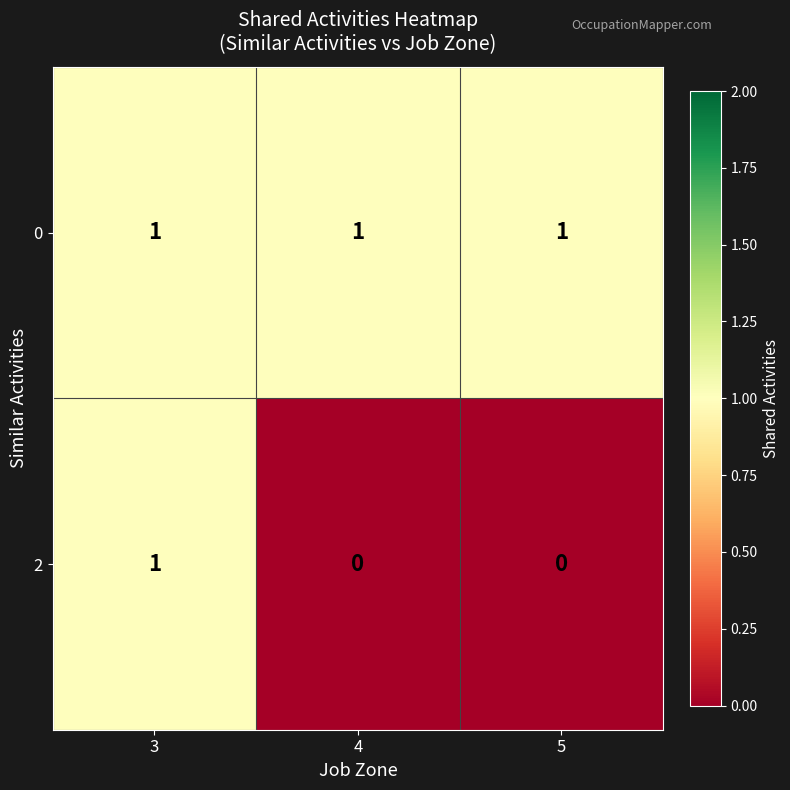

List the series in order of their overall mean, highest first.

0, 2